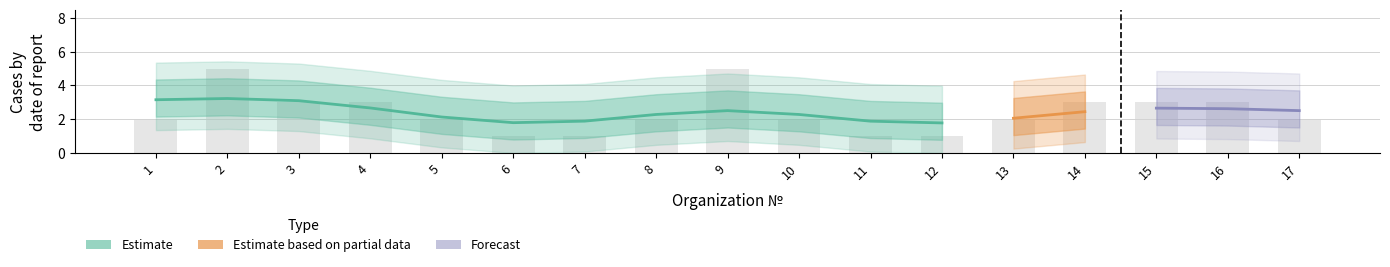

Count the values in the range 2 to 3.

11